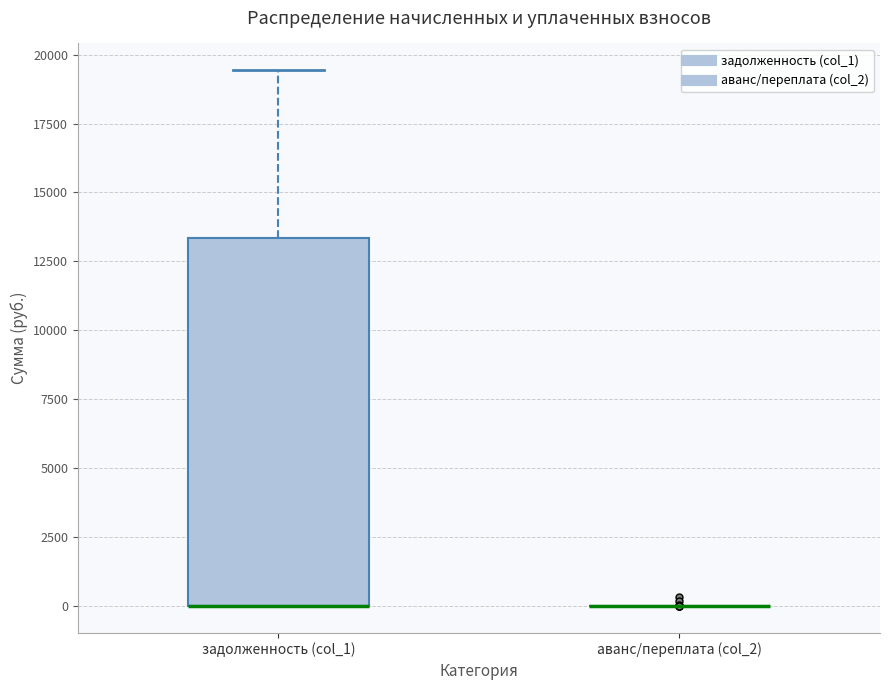

Reading left to right, read every box against the y-axis: the position of its median line, the range the box covers, and the ends of its whiskers. The values are not printed on the chart, so give them approximately, as read against the axis.

задолженность (col_1): median 0 (drawn on the box's lower edge), box 0 to 13500, whiskers 0 to 19500
аванс/переплата (col_2): box collapsed to a line at 0, whiskers 0 to 0